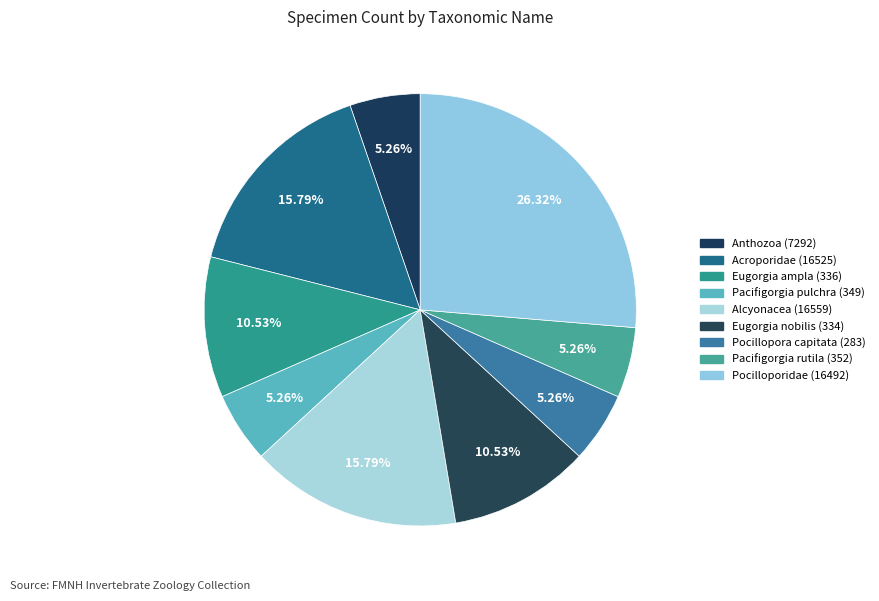

True or false: Anthozoa (7292) accounts for 15% of the total.

False